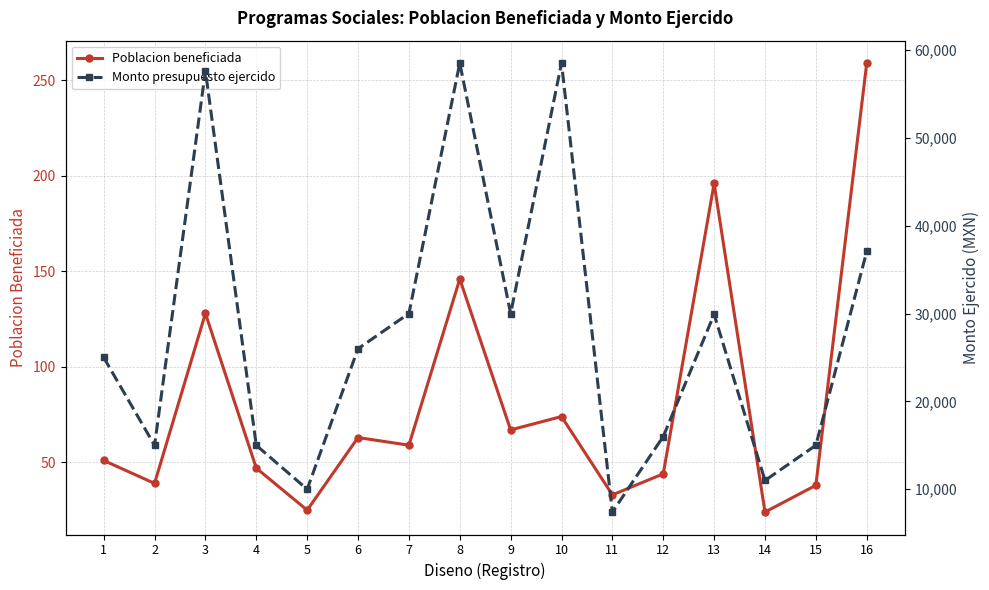

True or false: Poblacion beneficiada and Monto presupuesto ejercido cross at least once.

False